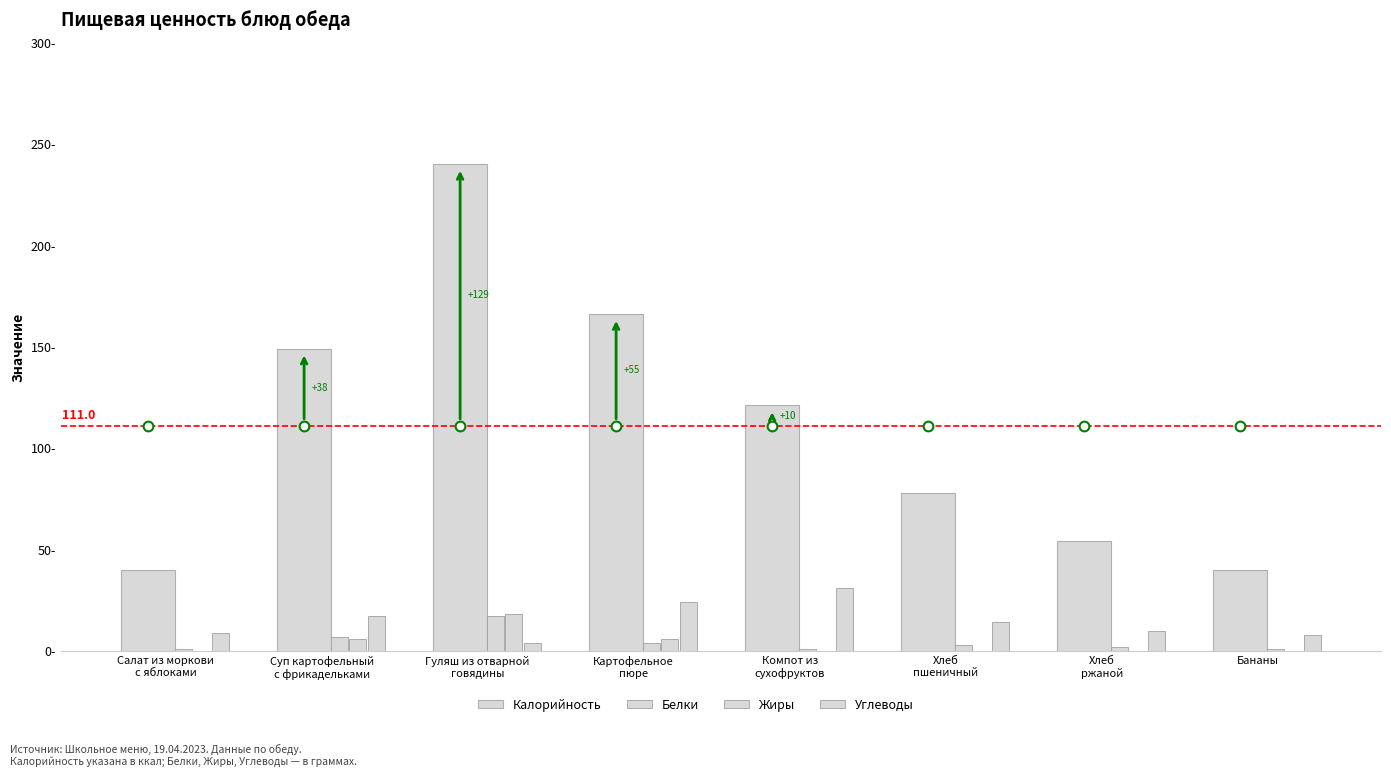

Are the bars horizontal?

No